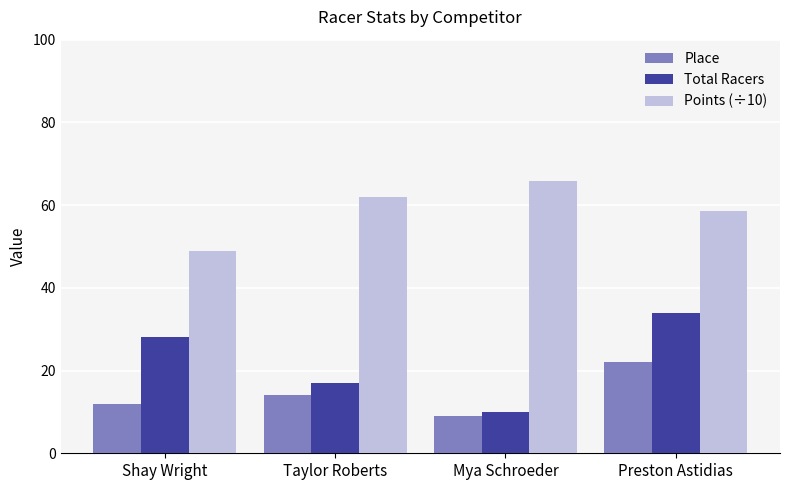

What is the sum of the Points (÷10) values at Preston Astidias and Shay Wright?

107.3